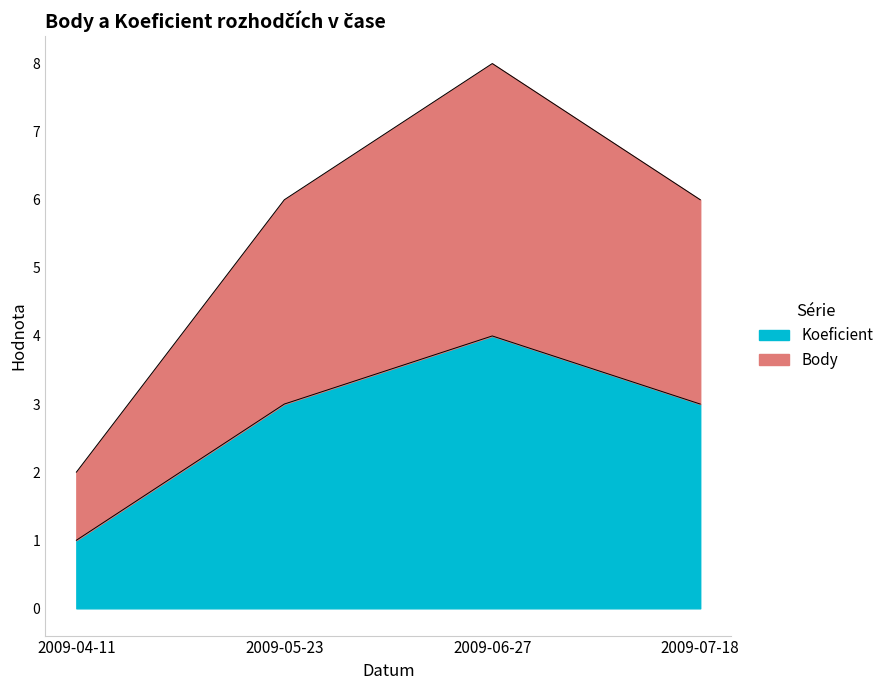

Is it true that Body equals 6 at 2009-07-18?

True